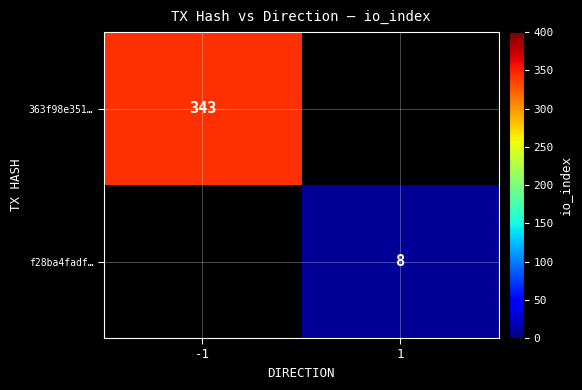

Which label corresponds to the smallest value in the chart?

1